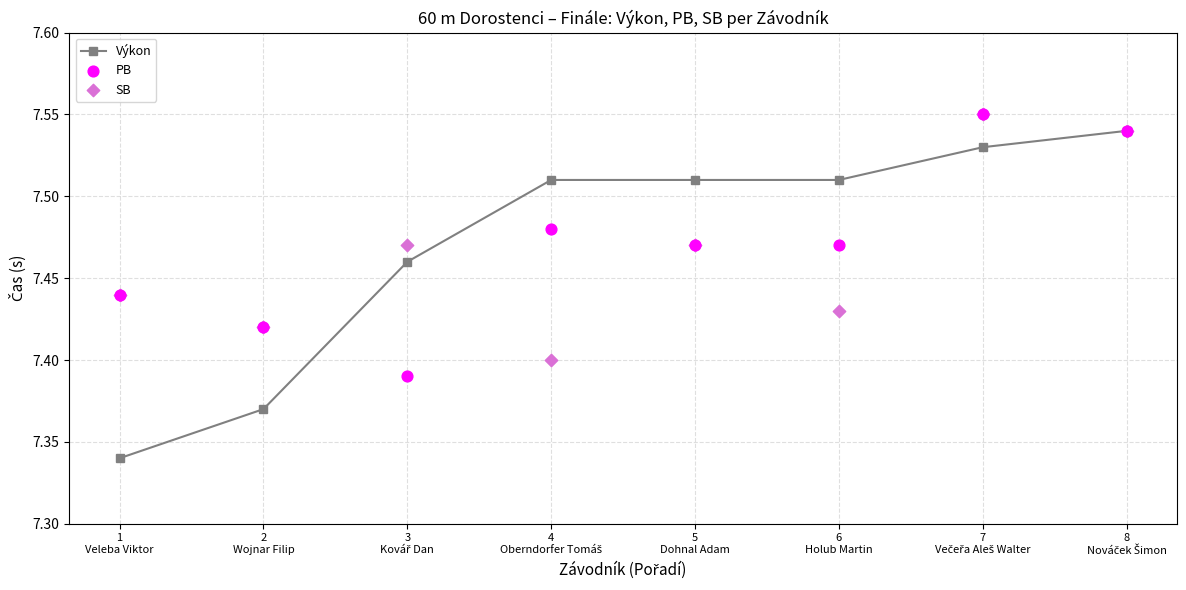

What is the total value across all series at 2
Wojnar Filip?

22.2